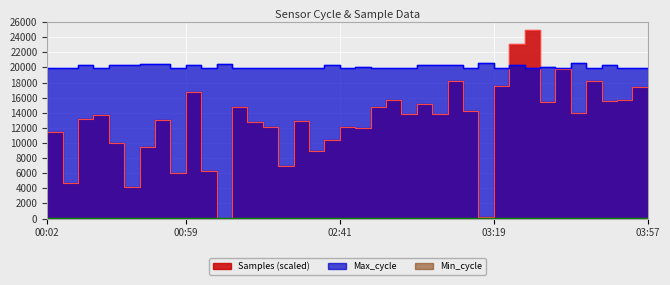

List the labels in order of Max_cycle value, largest first.

03:47, 03:19, 01:56, 00:57, 00:54, 03:52, 00:34, 03:06, 00:41, 01:34, 00:39, 03:03, 02:41, 03:37, 03:01, 03:42, 02:51, 00:59, 02:58, 03:54, 03:57, 03:46, 01:51, 02:11, 02:49, 02:01, 00:32, 03:50, 01:59, 00:02, 00:36, 02:09, 02:56, 03:22, 00:07, 02:04, 02:38, 02:54, 03:08, 03:39